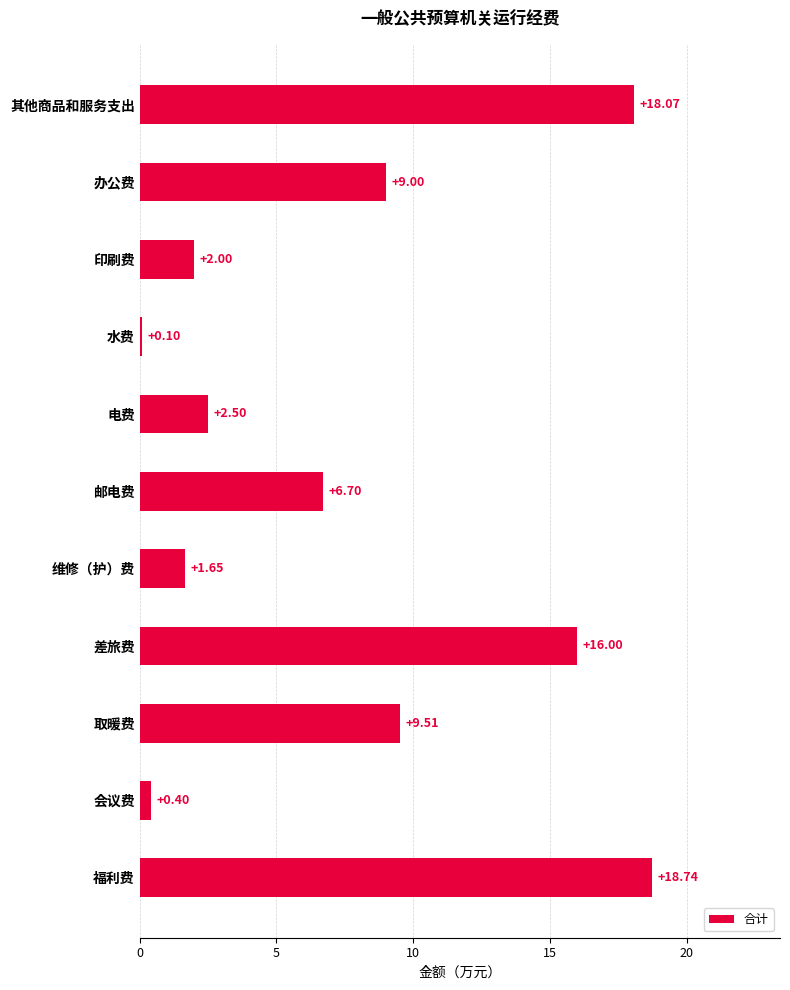

At which category does the chart reach its peak across all series?

福利费